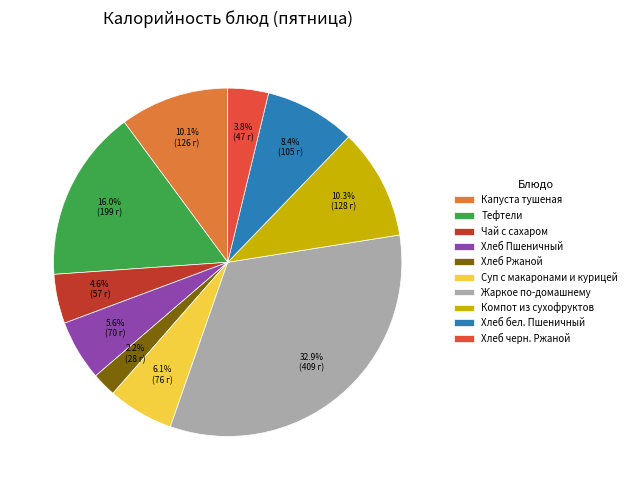

To the nearest percent, what is the average slice percentage?

10%